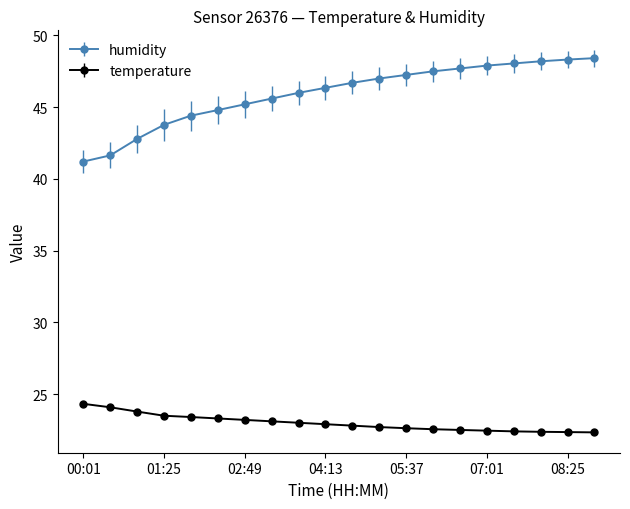

Rank the series by their average value, from highest to lowest.

humidity, temperature